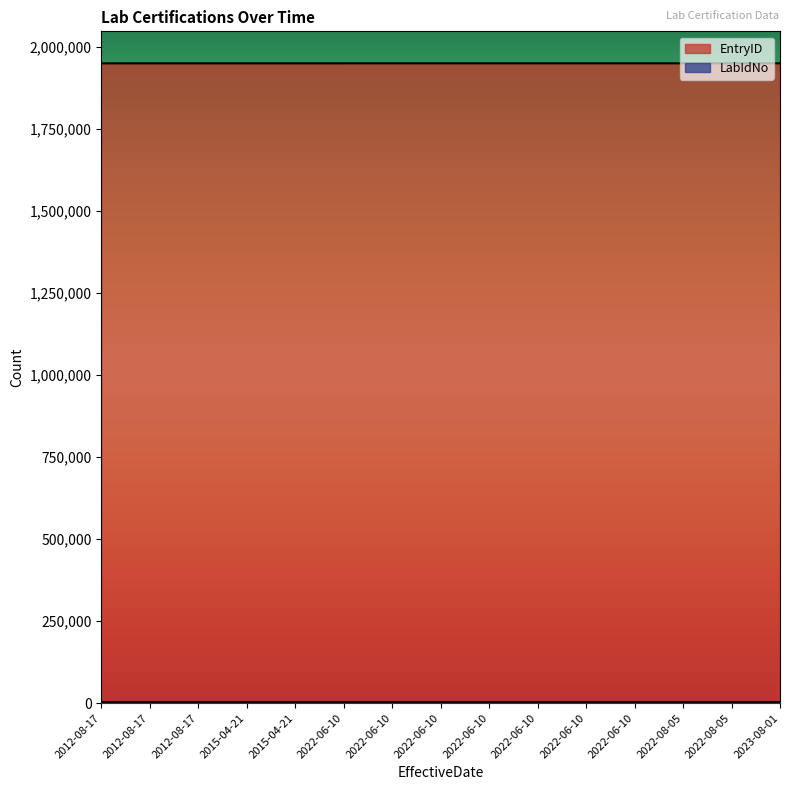

At which category is the sum across all series the highest?

2022-06-10